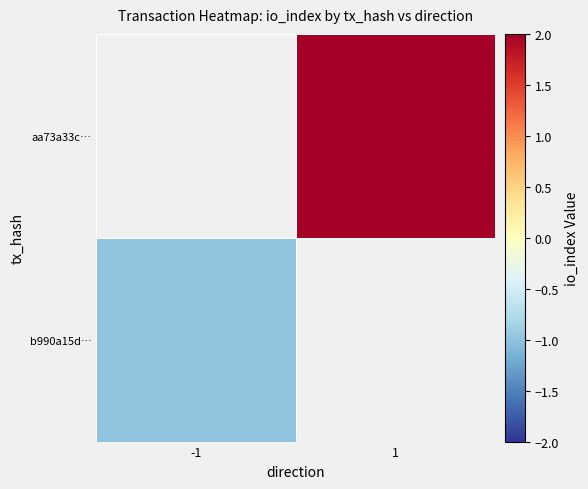

At how many categories does at least one series exceed 0?

1